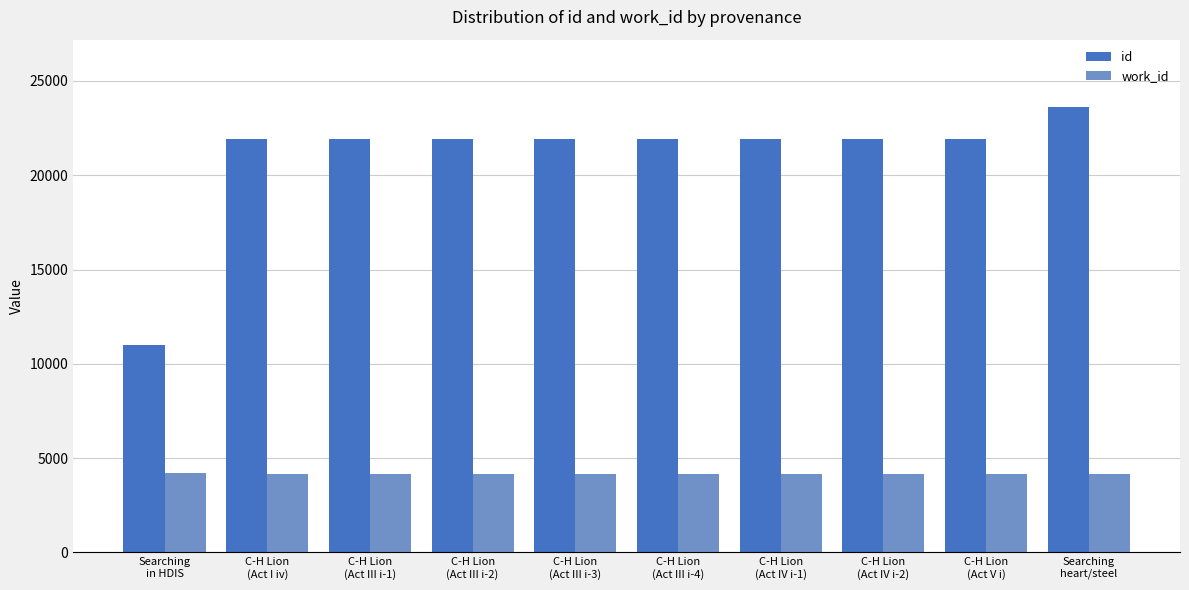

What is the average value of the work_id series?

4182